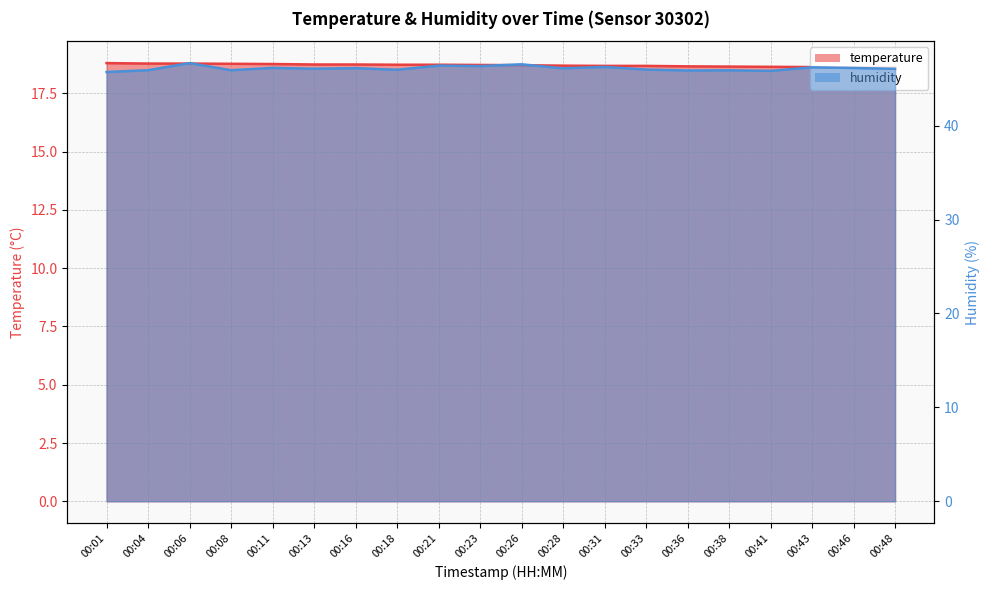

True or false: temperature has a value of 5.4 at 00:48.

False